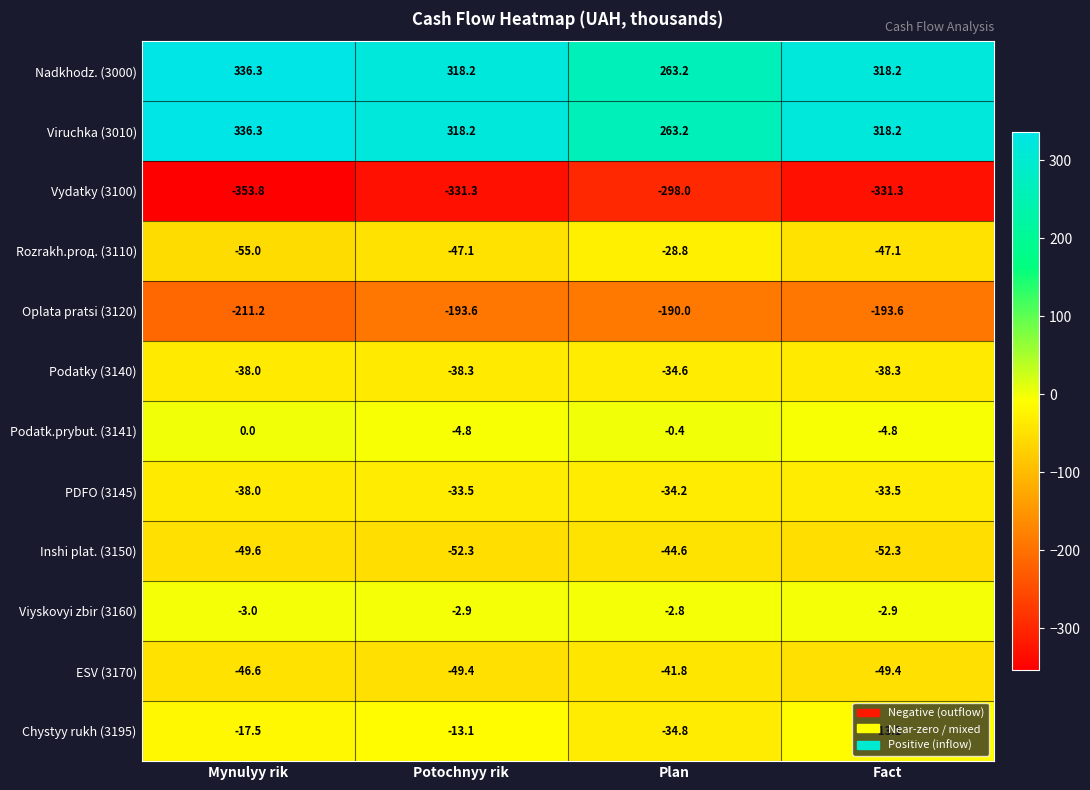

Is the value of Podatky (3140) at Plan greater than the value of Oplata pratsi (3120) at Mynulyy rik?

Yes